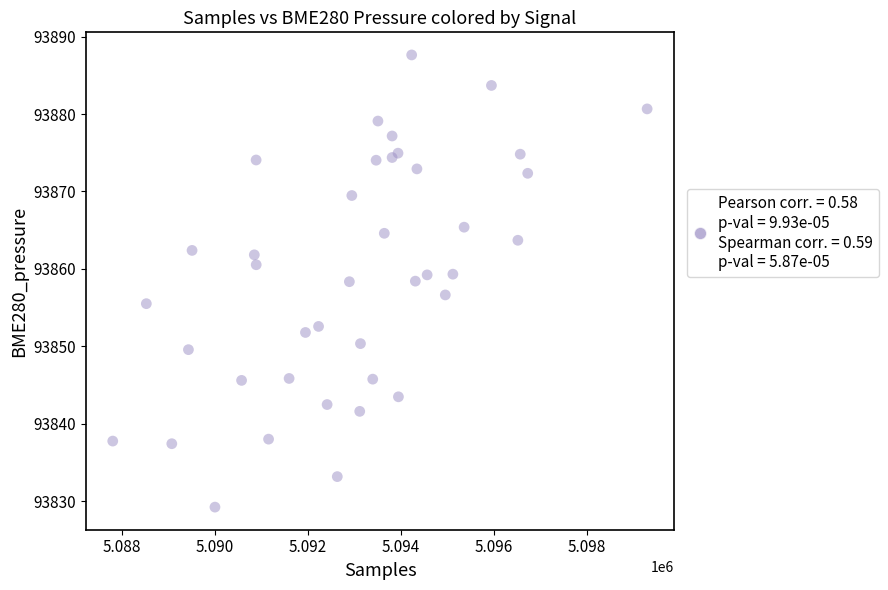

What is the range of X values (max minus min)?

11502.0